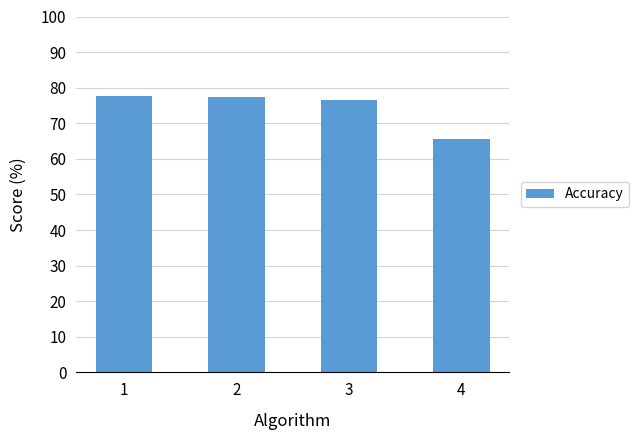

What is the sum of the values at 1 and 3?

154.3